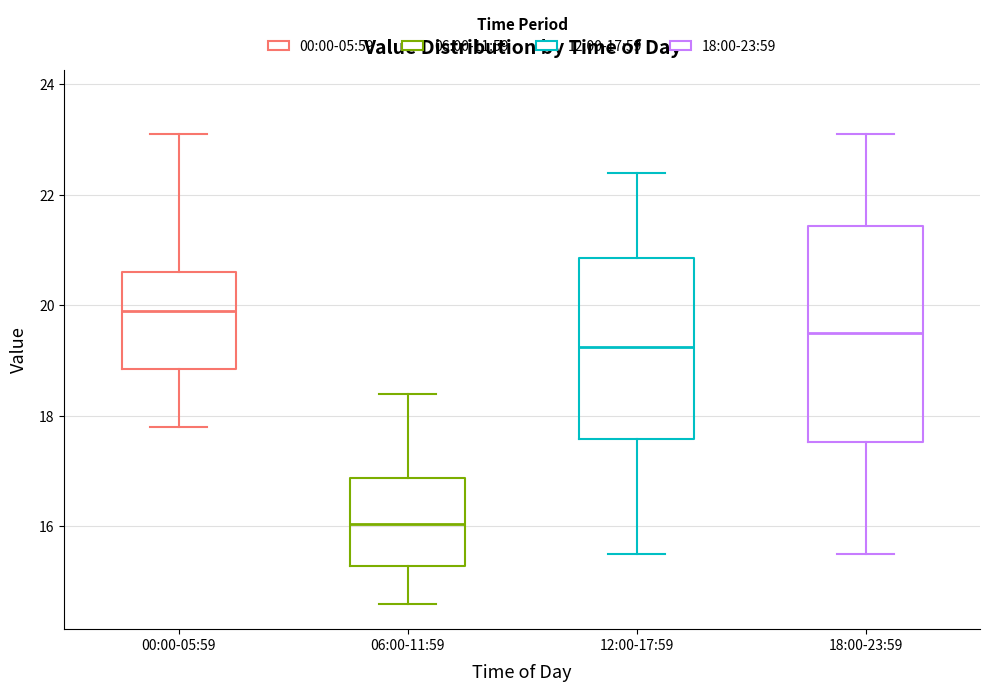

Reading left to right, read every box against the y-axis: the position of its median line, the range the box covers, and the ends of its whiskers. The values are not printed on the chart, so give them approximately, as read against the axis.

00:00-05:59: median 20.0, box 18.8 to 20.6, whiskers 17.8 to 23.2
06:00-11:59: median 16.0, box 15.2 to 16.8, whiskers 14.6 to 18.4
12:00-17:59: median 19.2, box 17.6 to 20.8, whiskers 15.6 to 22.4
18:00-23:59: median 19.6, box 17.6 to 21.4, whiskers 15.6 to 23.2